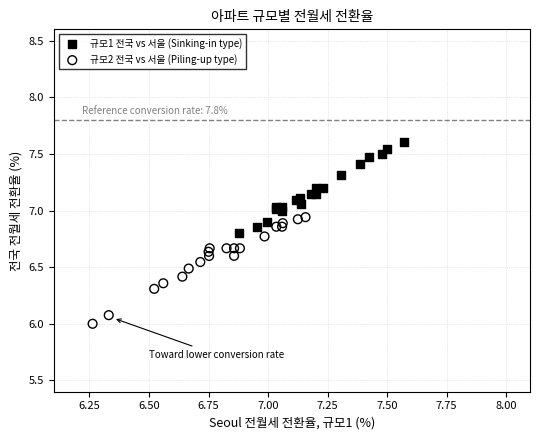

Which series contains the lowest Y value?

규모2 전국 vs 서울 (Piling-up type)